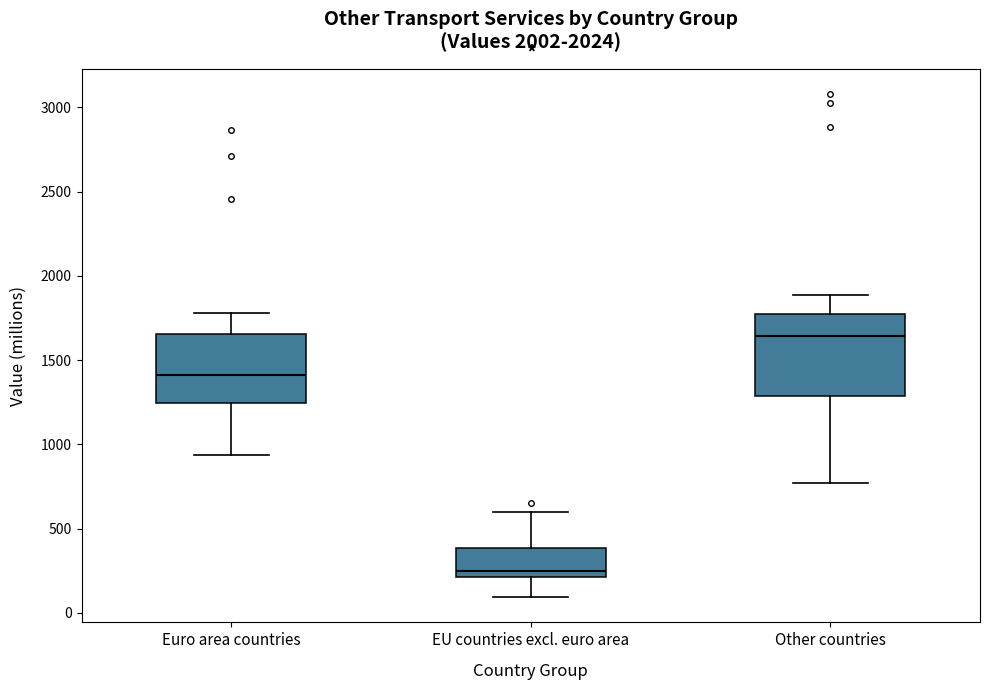

Which box has the highest median line?

Other countries